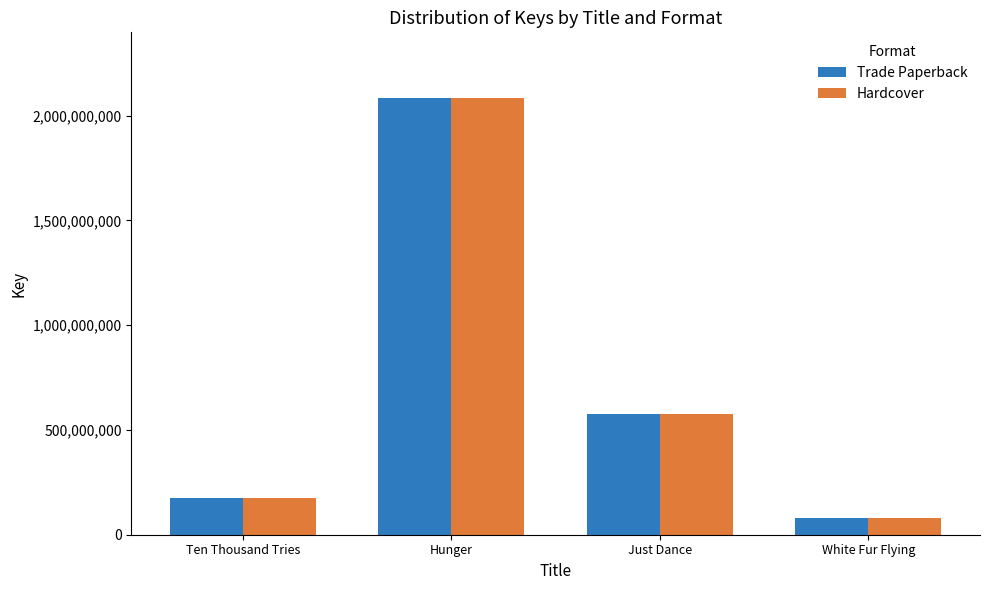

What is the value of the Trade Paperback bar at the 2nd from the left?

2084538936